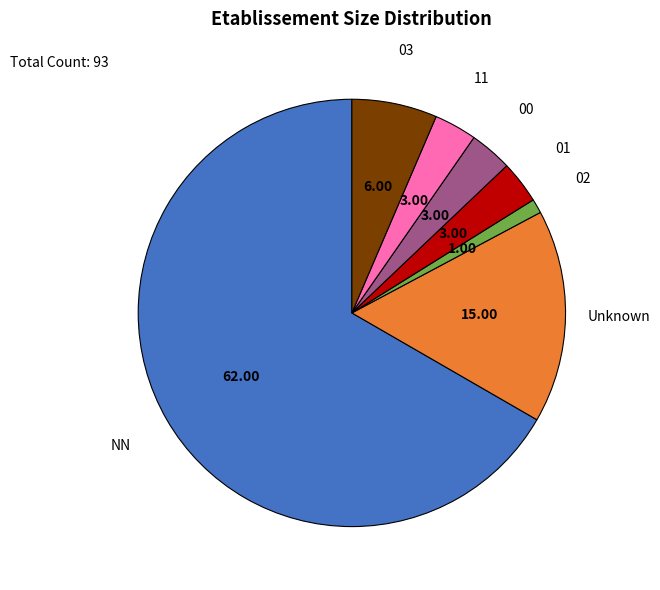

How many slices are in this pie chart?

7